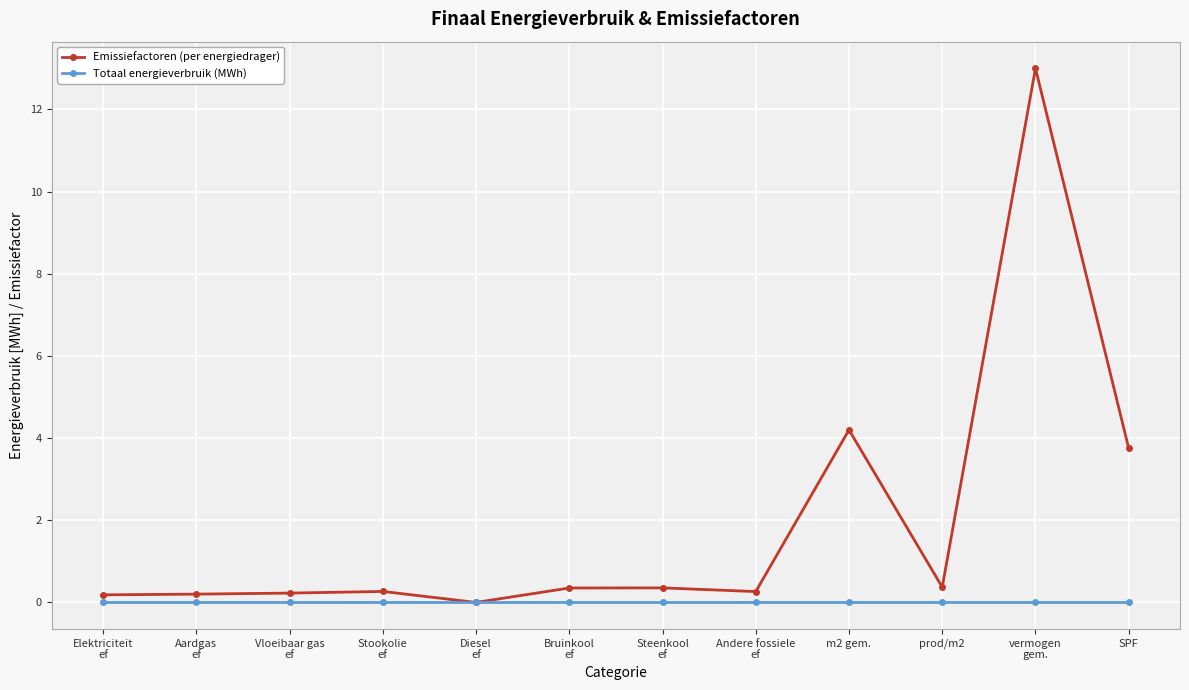

What is the label of the 9th point from the left?

m2 gem.